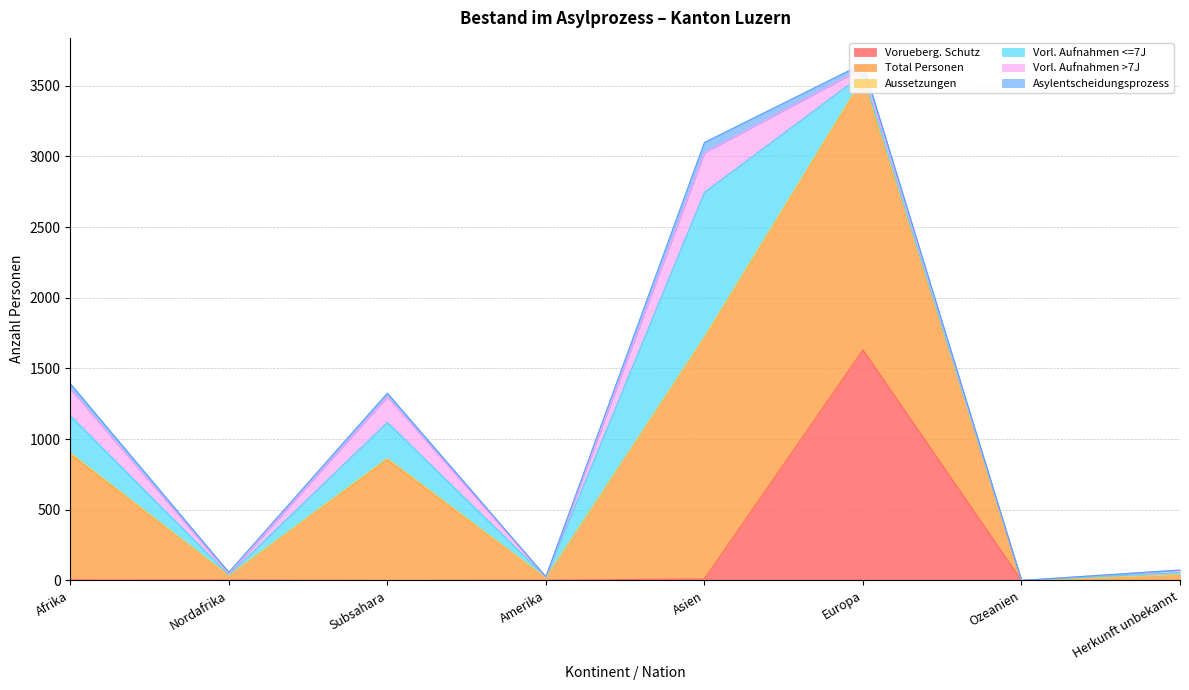

Reading left to right, transcribe all the data shown in this chart.

Vorueberg. Schutz: Afrika=3	Nordafrika=2	Subsahara=0	Amerika=1	Asien=11	Europa=1631	Ozeanien=0	Herkunft unbekannt=0
Total Personen: Afrika=889	Nordafrika=31	Subsahara=853	Amerika=16	Asien=1704	Europa=1913	Ozeanien=0	Herkunft unbekannt=39
Aussetzungen: Afrika=10	Nordafrika=0	Subsahara=10	Amerika=0	Asien=6	Europa=8	Ozeanien=0	Herkunft unbekannt=1
Vorl. Aufnahmen <=7J: Afrika=264	Nordafrika=6	Subsahara=255	Amerika=6	Asien=1025	Europa=29	Ozeanien=0	Herkunft unbekannt=16
Vorl. Aufnahmen >7J: Afrika=188	Nordafrika=7	Subsahara=181	Amerika=0	Asien=279	Europa=43	Ozeanien=0	Herkunft unbekannt=17
Asylentscheidungsprozess: Afrika=39	Nordafrika=12	Subsahara=26	Amerika=4	Asien=73	Europa=31	Ozeanien=0	Herkunft unbekannt=1